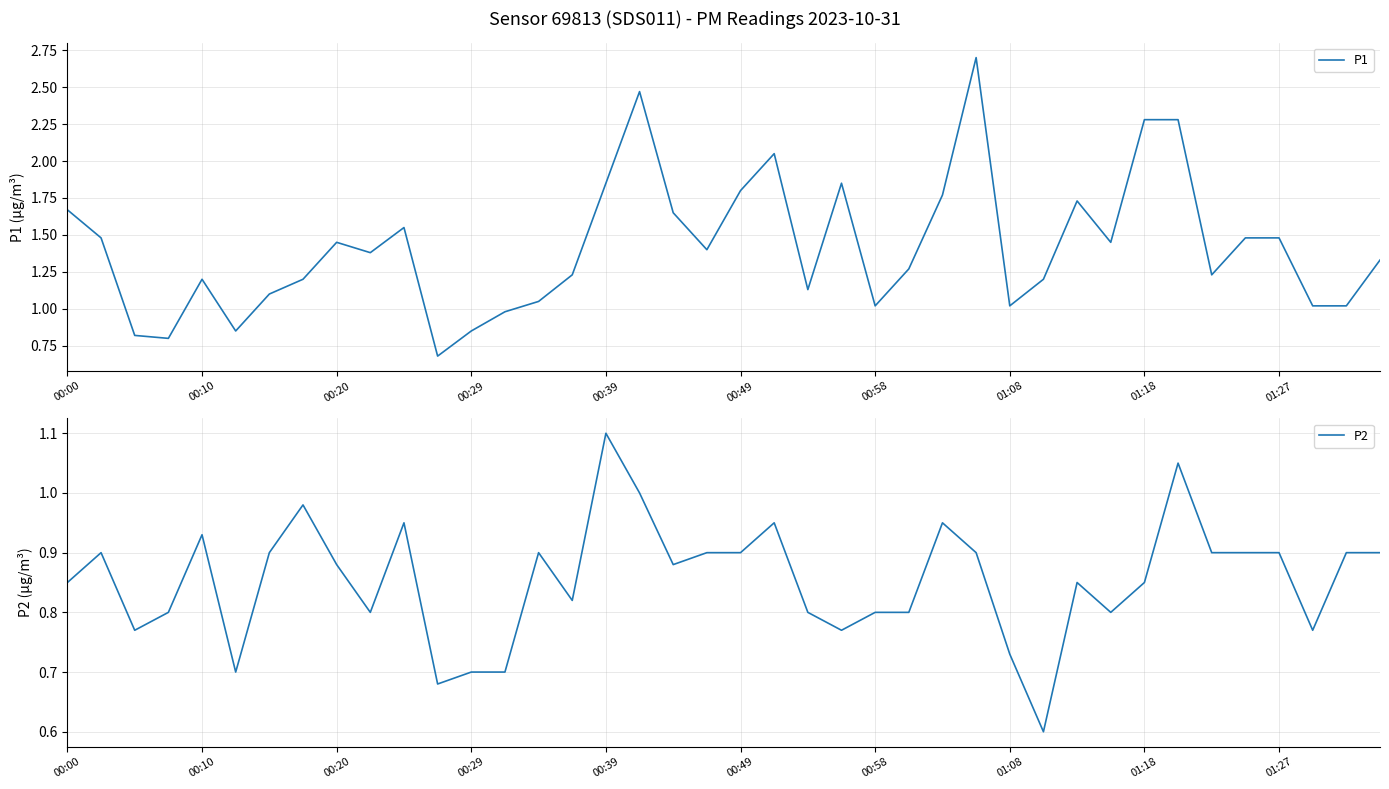

What are all the series names shown in the legend?

P1, P2